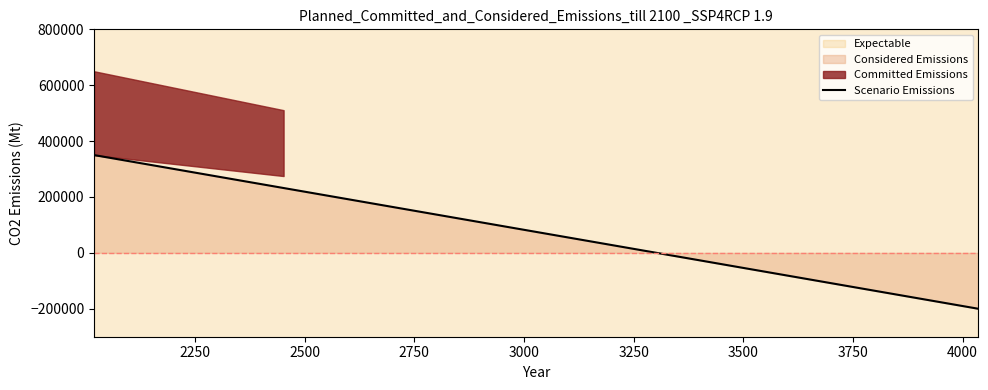

How many data points does each series have?

15